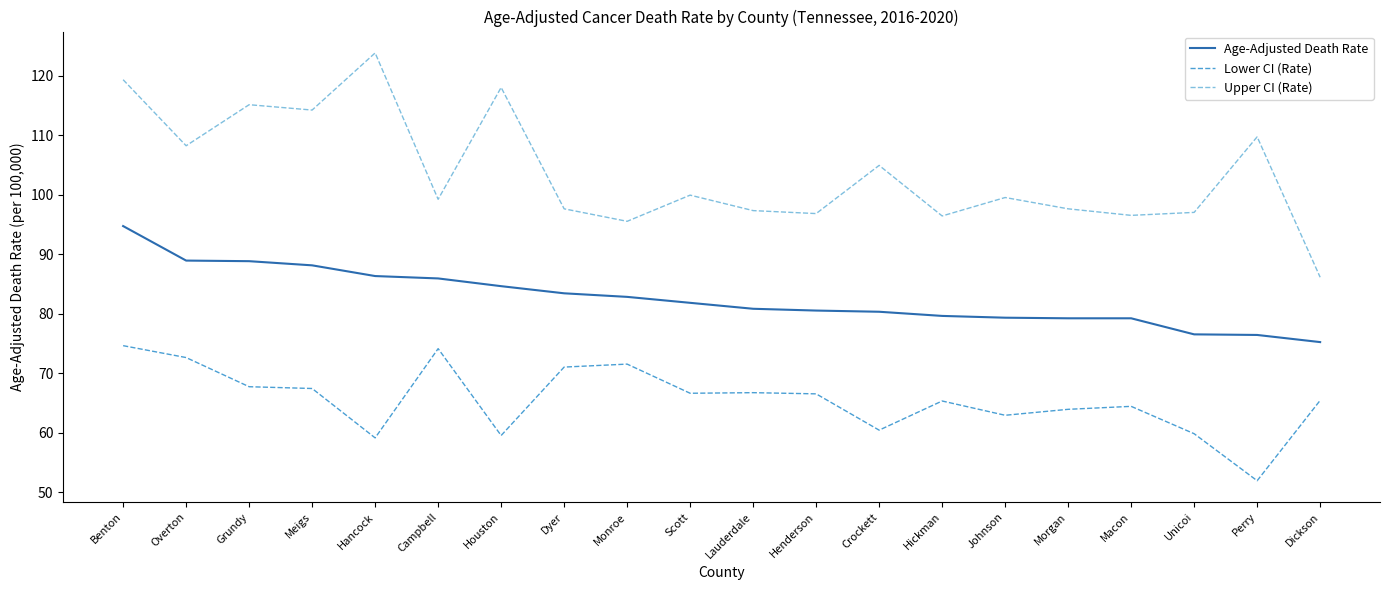

What is the total value across all series at Dyer?

252.0